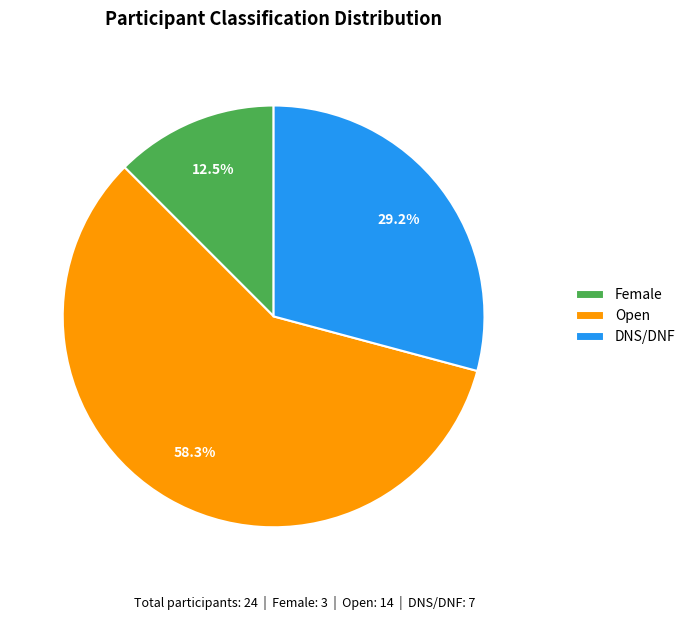

To the nearest percent, what is the average slice percentage?

33%